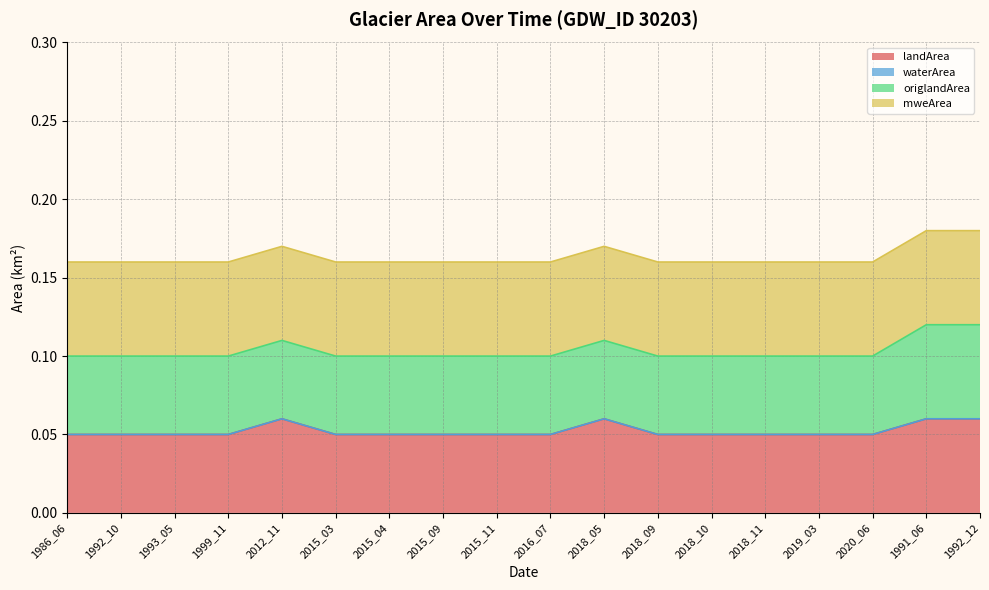

Reading right to left, list all the values displayed in this chart.

landArea (line): 1992_12=0.1	1991_06=0.1	2020_06=0.1	2019_03=0.1	2018_11=0.1	2018_10=0.1	2018_09=0.1	2018_05=0.1	2016_07=0.1	2015_11=0.1	2015_09=0.1	2015_04=0.1	2015_03=0.1	2012_11=0.1	1999_11=0.1	1993_05=0.1	1992_10=0.1	1986_06=0.1
waterArea (line): 1992_12=0.1	1991_06=0.1	2020_06=0.1	2019_03=0.1	2018_11=0.1	2018_10=0.1	2018_09=0.1	2018_05=0.1	2016_07=0.1	2015_11=0.1	2015_09=0.1	2015_04=0.1	2015_03=0.1	2012_11=0.1	1999_11=0.1	1993_05=0.1	1992_10=0.1	1986_06=0.1
origlandArea (line): 1992_12=0.1	1991_06=0.1	2020_06=0.1	2019_03=0.1	2018_11=0.1	2018_10=0.1	2018_09=0.1	2018_05=0.1	2016_07=0.1	2015_11=0.1	2015_09=0.1	2015_04=0.1	2015_03=0.1	2012_11=0.1	1999_11=0.1	1993_05=0.1	1992_10=0.1	1986_06=0.1
mweArea (line): 1992_12=0.2	1991_06=0.2	2020_06=0.2	2019_03=0.2	2018_11=0.2	2018_10=0.2	2018_09=0.2	2018_05=0.2	2016_07=0.2	2015_11=0.2	2015_09=0.2	2015_04=0.2	2015_03=0.2	2012_11=0.2	1999_11=0.2	1993_05=0.2	1992_10=0.2	1986_06=0.2